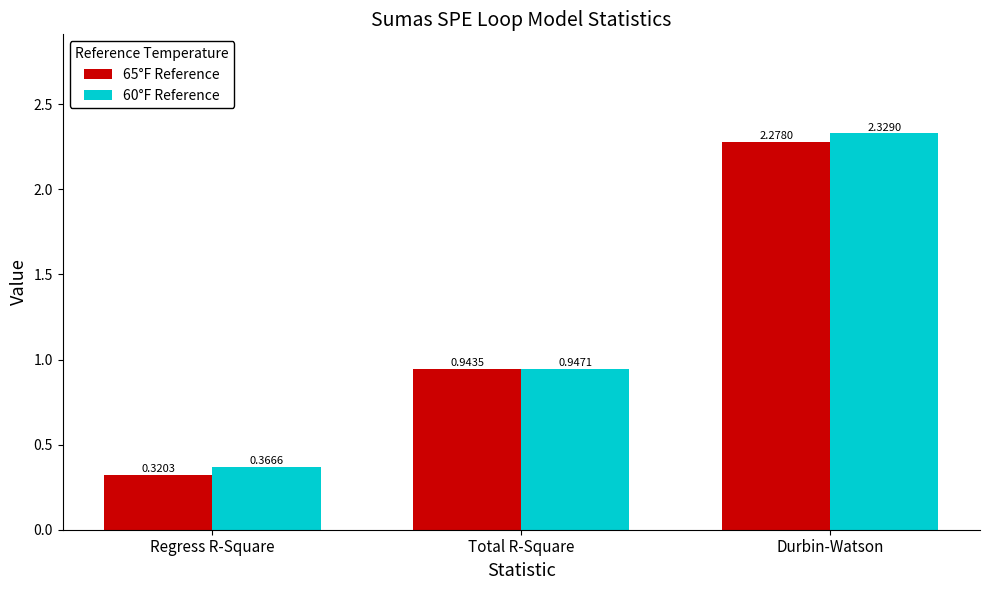

How many categories are shown in the chart?

3